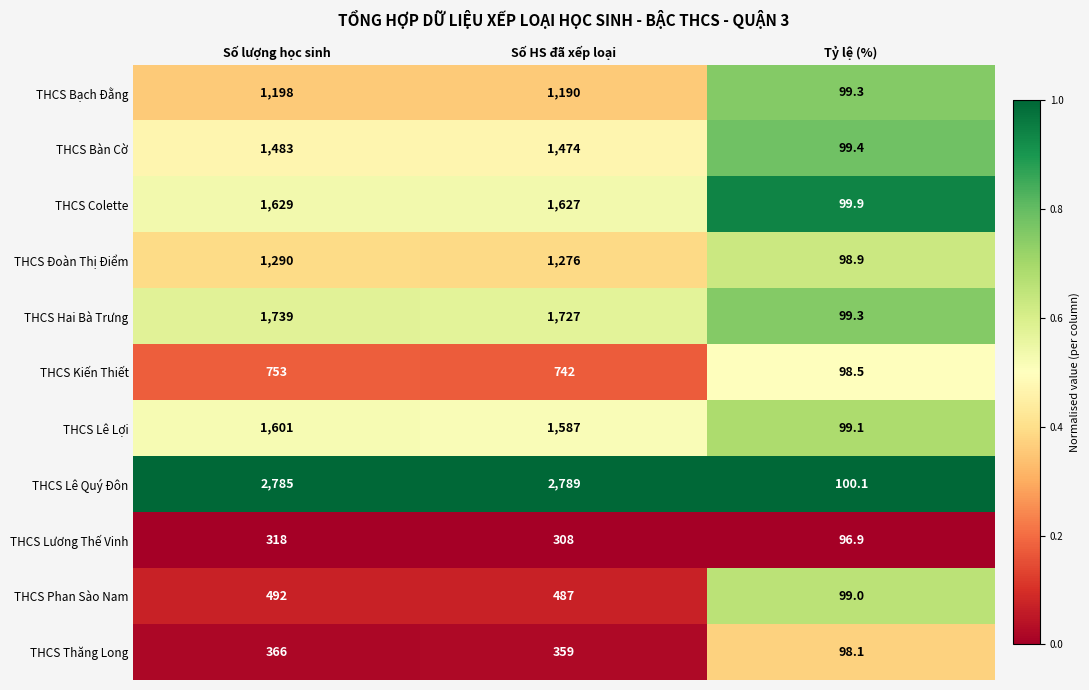

At which category is the sum across all series the highest?

Số lượng học sinh